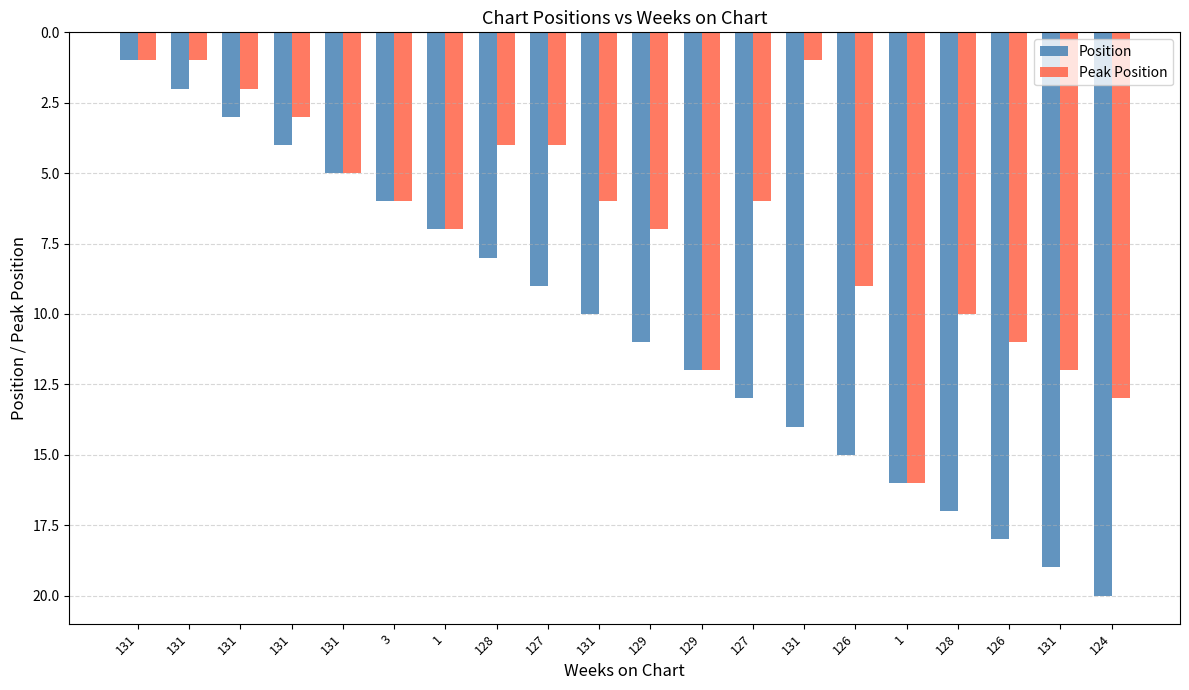

Which series changed the most between 129 and 124?

Position